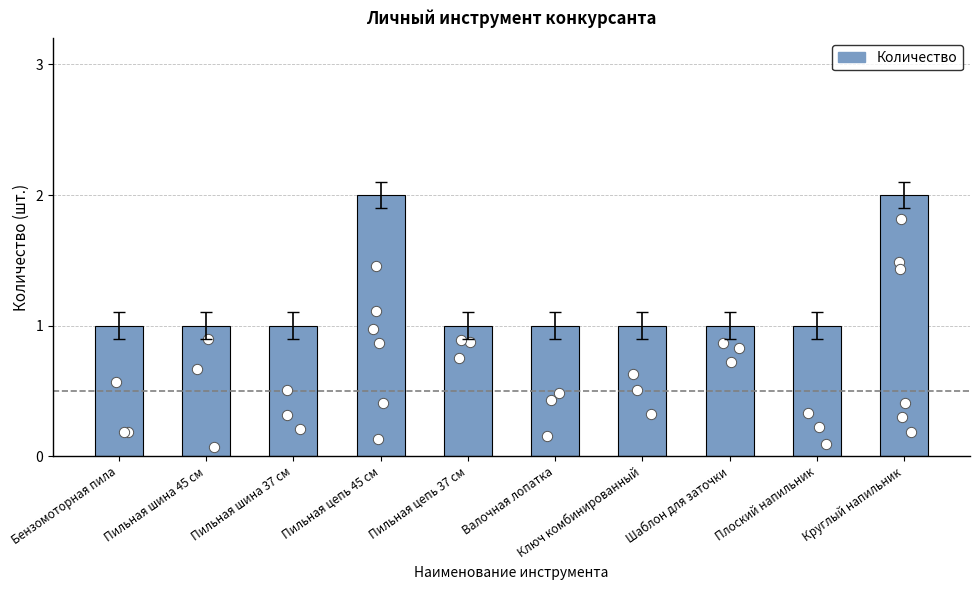

Which has a higher value, Шаблон для заточки or Валочная лопатка?

Шаблон для заточки